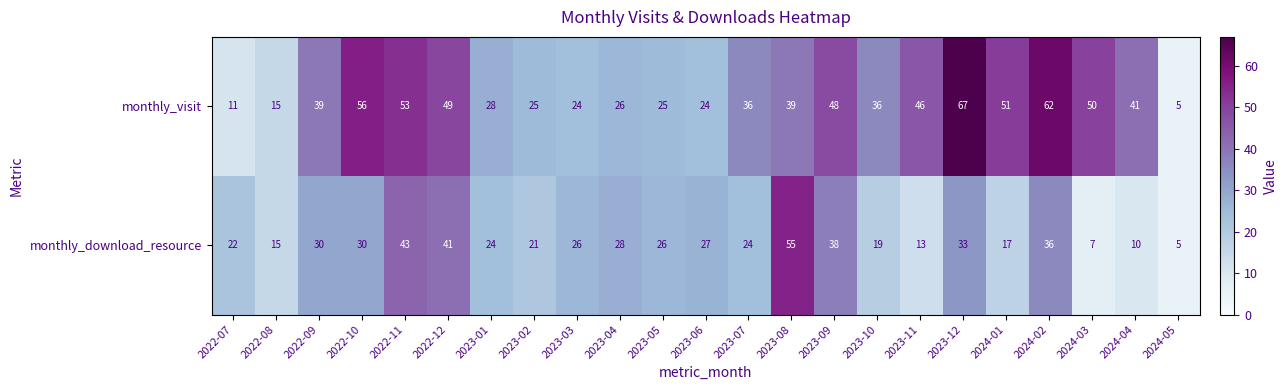

At which category is the sum across all series the highest?

2023-12